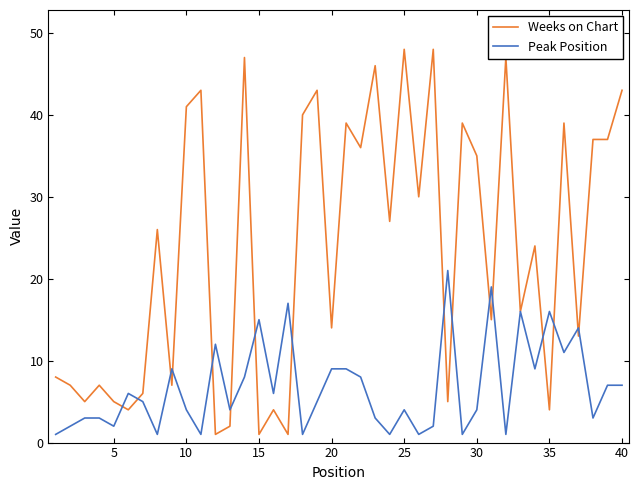

Which series has the largest total across all categories?

Weeks on Chart